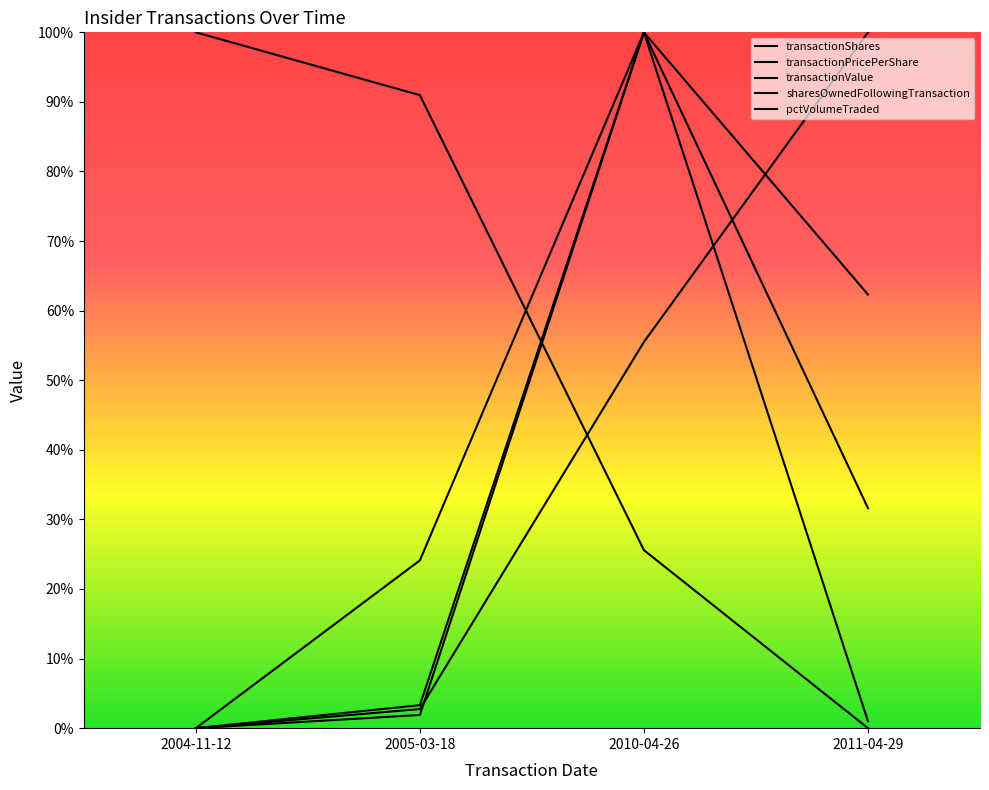

What is the value of the sharesOwnedFollowingTransaction point at the 2nd from the left?

2.7